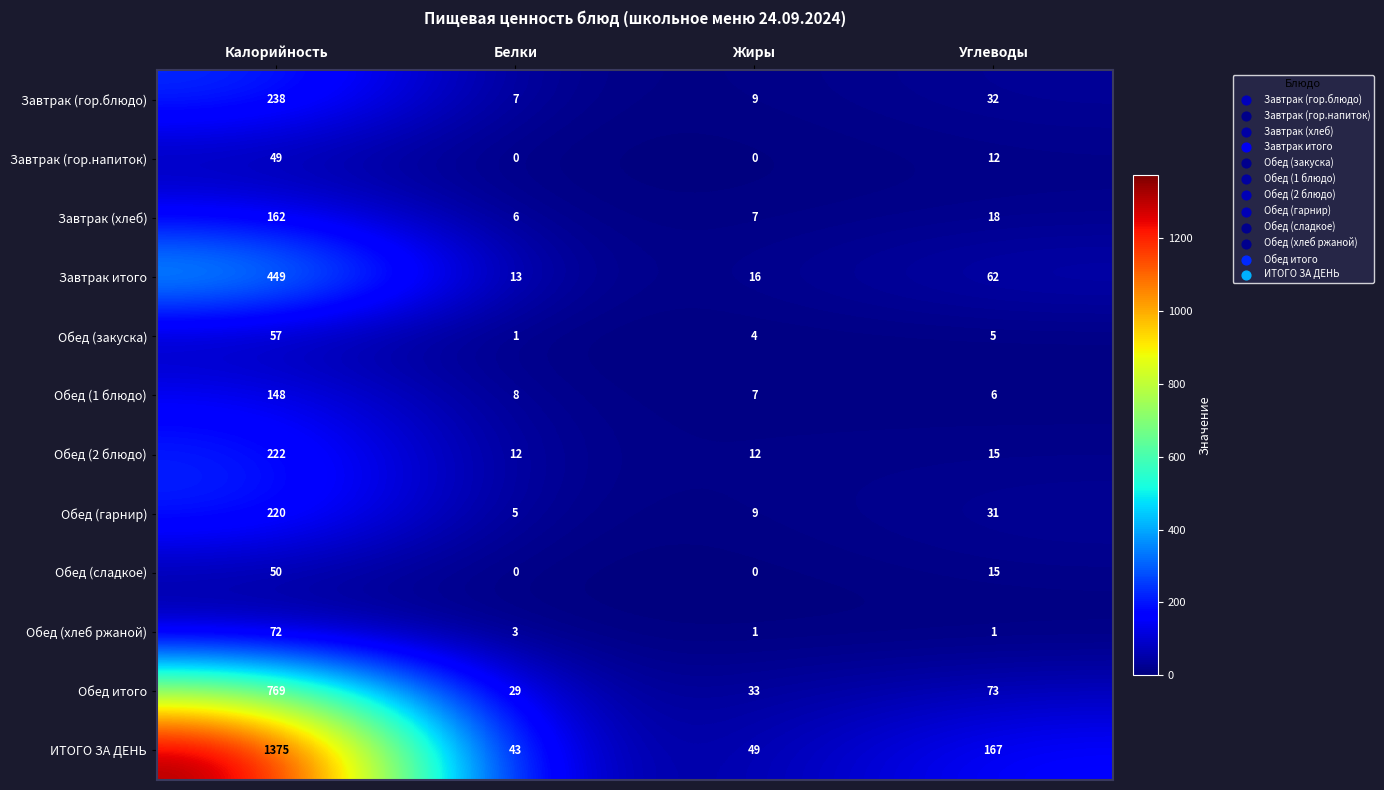

Is the value of Завтрак (хлеб) at Калорийность greater than the value of Завтрак итого at Жиры?

Yes